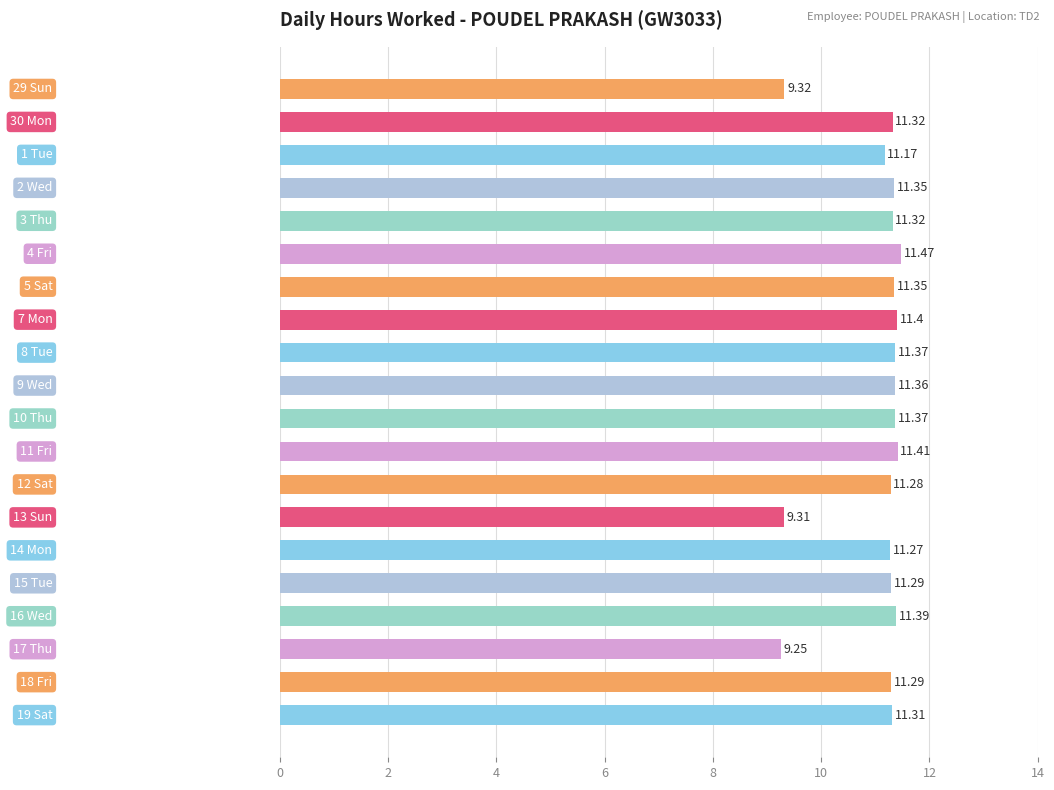

What is the sum of all values?

220.6